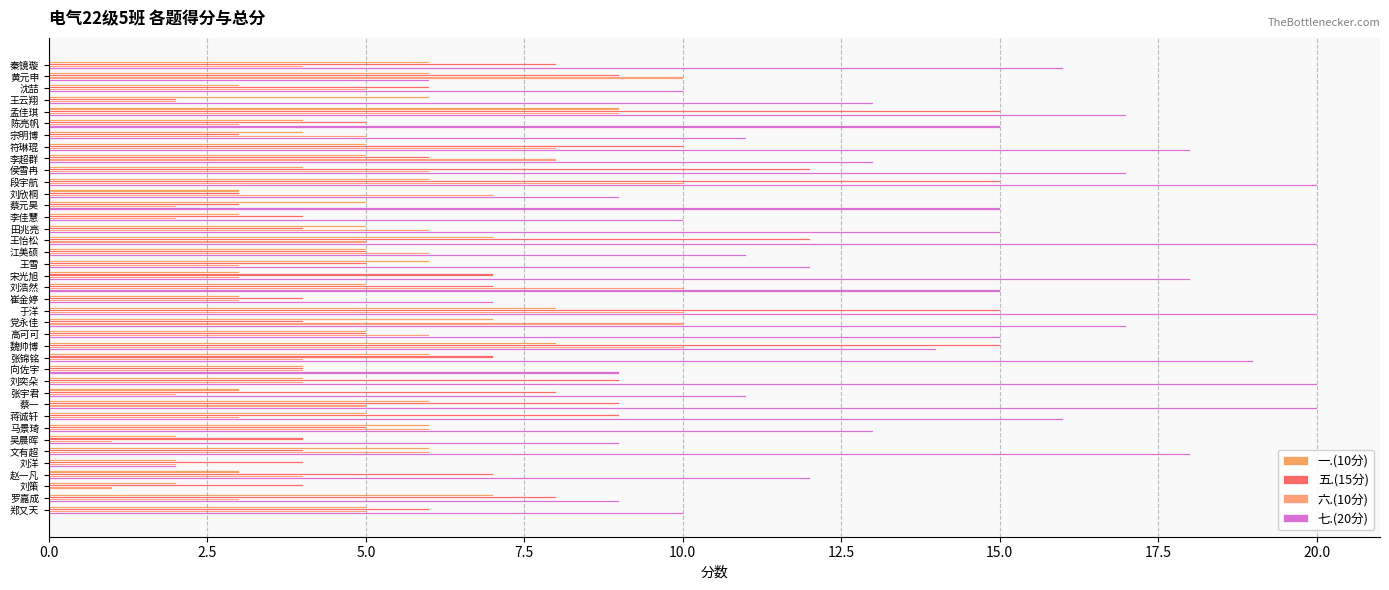

Rank the series by their maximum value, from lowest to highest.

一.(10分), 六.(10分), 五.(15分), 七.(20分)